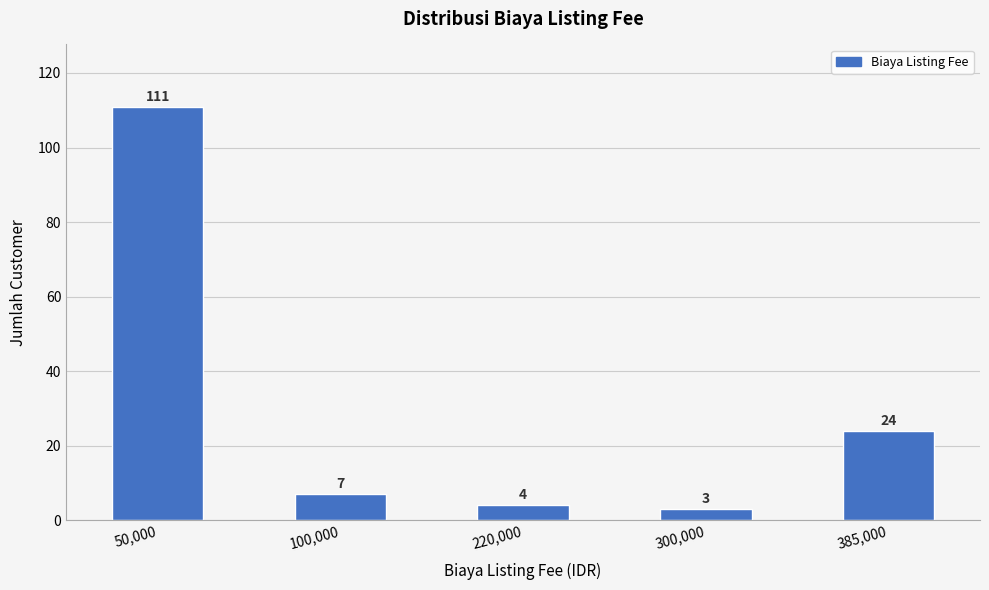

Reading right to left, what are all the values shown in this chart?

24	3	4	7	111